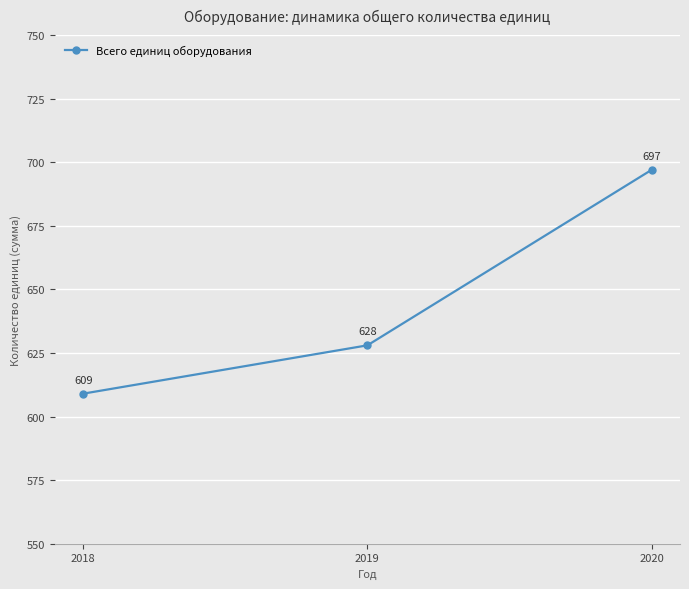

At which label is the value closest to 653?

2019